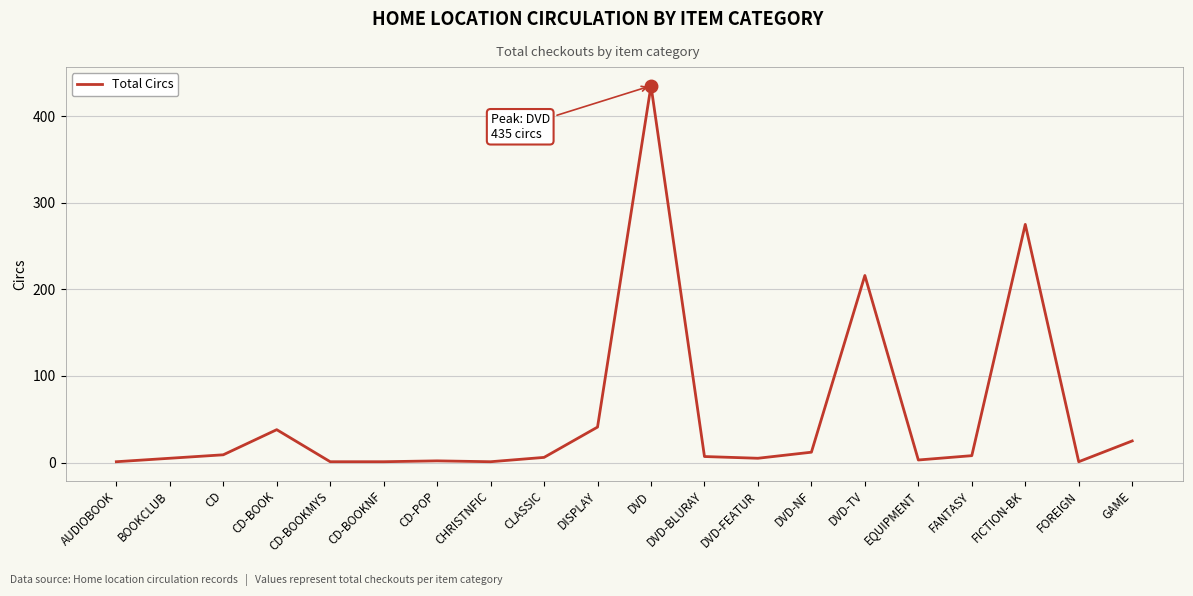

At which label is the value closest to 218?

DVD-TV